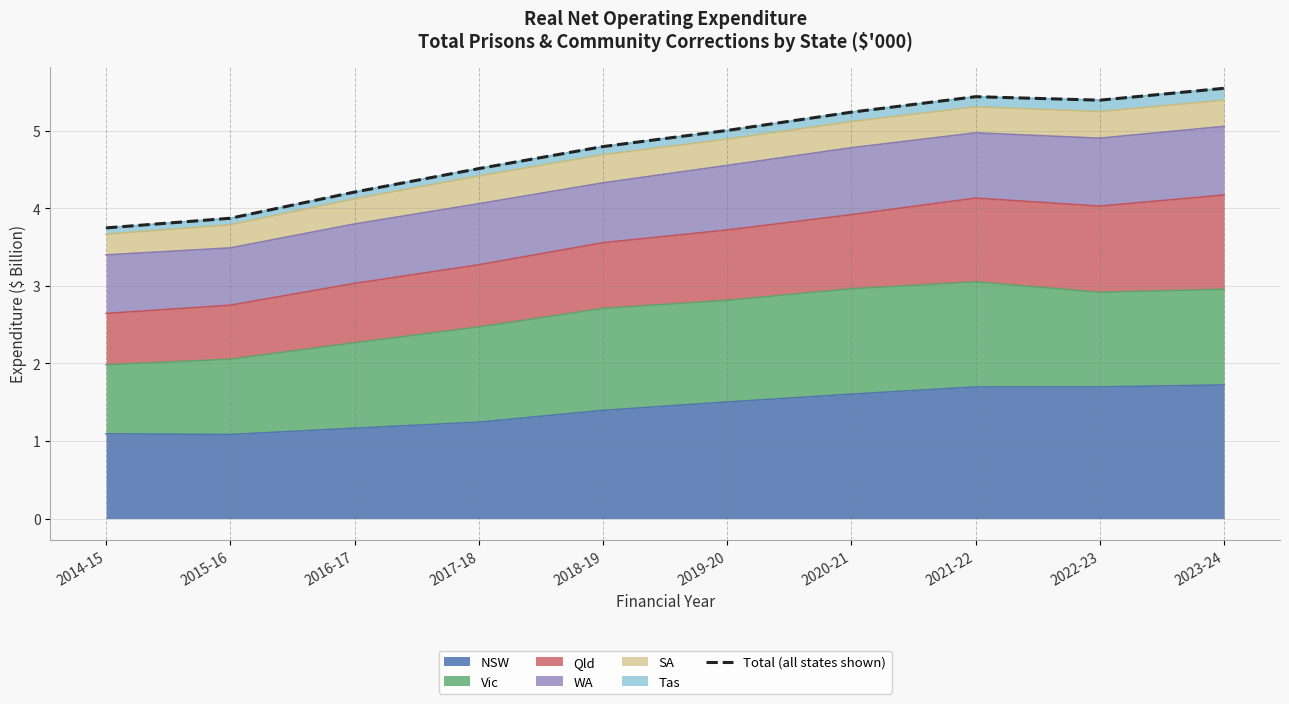

At which label does the data first exceed 5?

2019-20